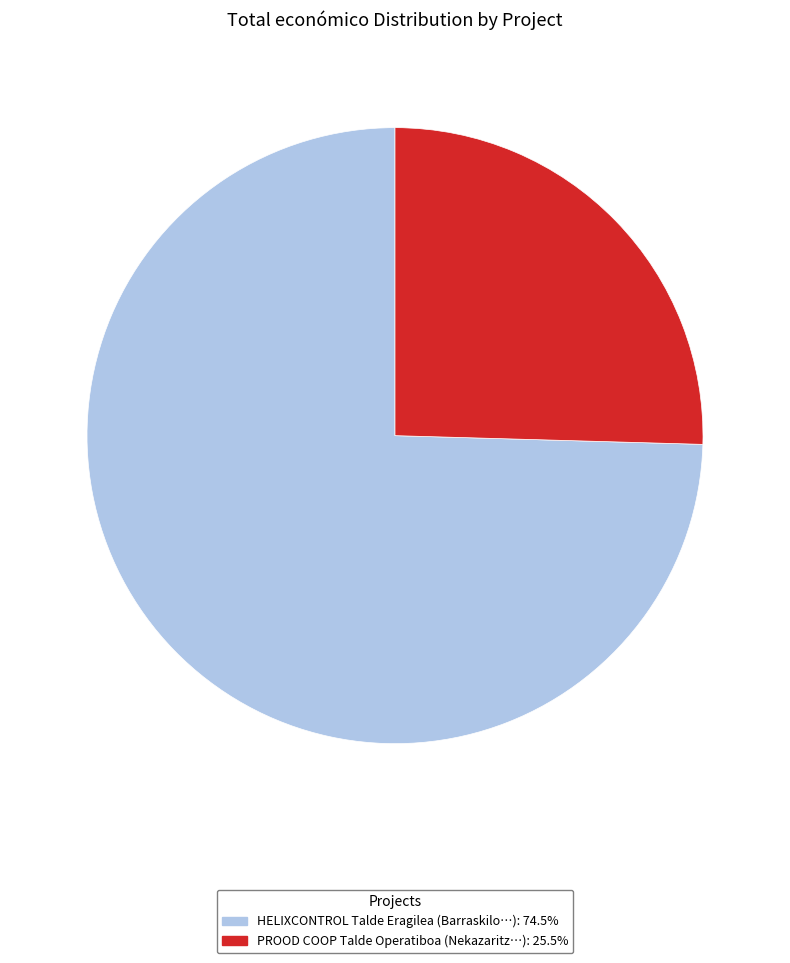

True or false: HELIXCONTROL accounts for 75% of the total.

True